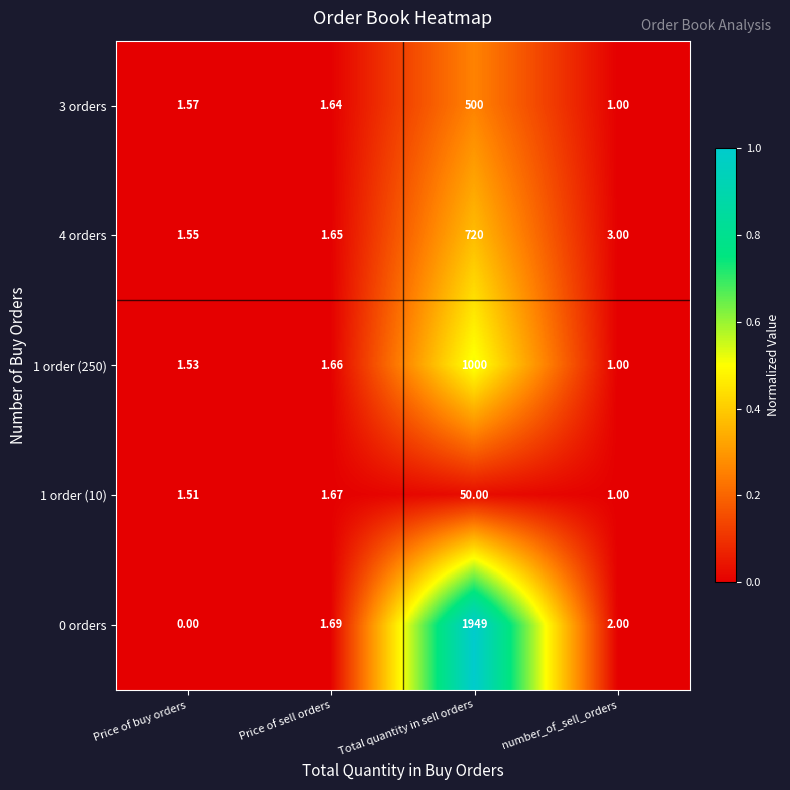

Where is 0 orders nearest to the value 974?

number_of_sell_orders